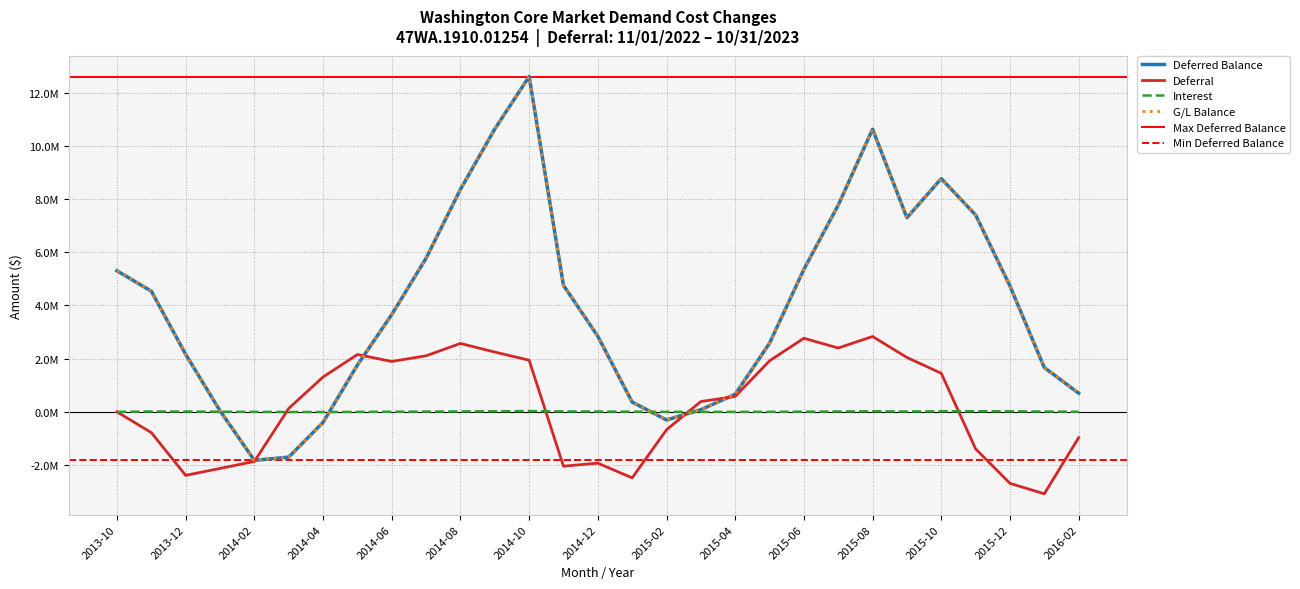

What is the label of the 28th point from the right?

2013-11